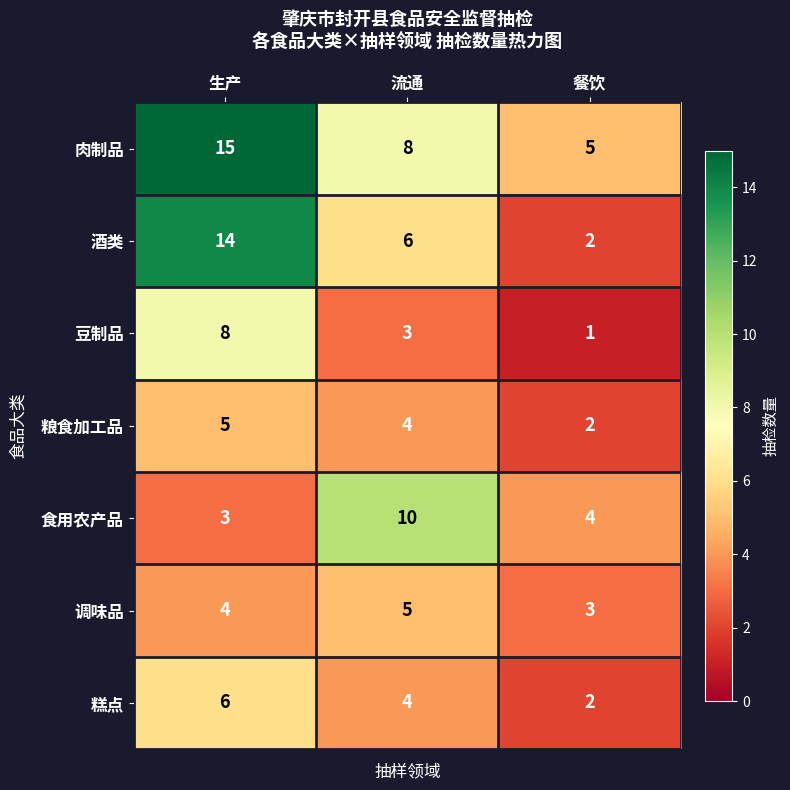

At 生产, list the series in order from smallest to largest.

食用农产品, 调味品, 粮食加工品, 糕点, 豆制品, 酒类, 肉制品